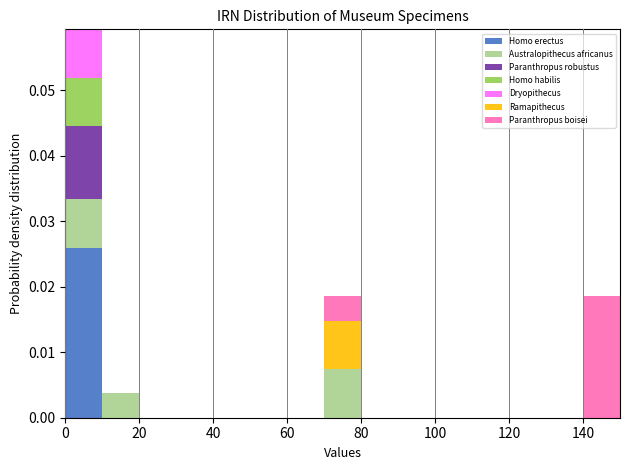

What is the total height of the stacked bar covering 70 to 80 on the x-axis? The values are not printed on the chart, so give them approximately, as read against the axis.

0.019